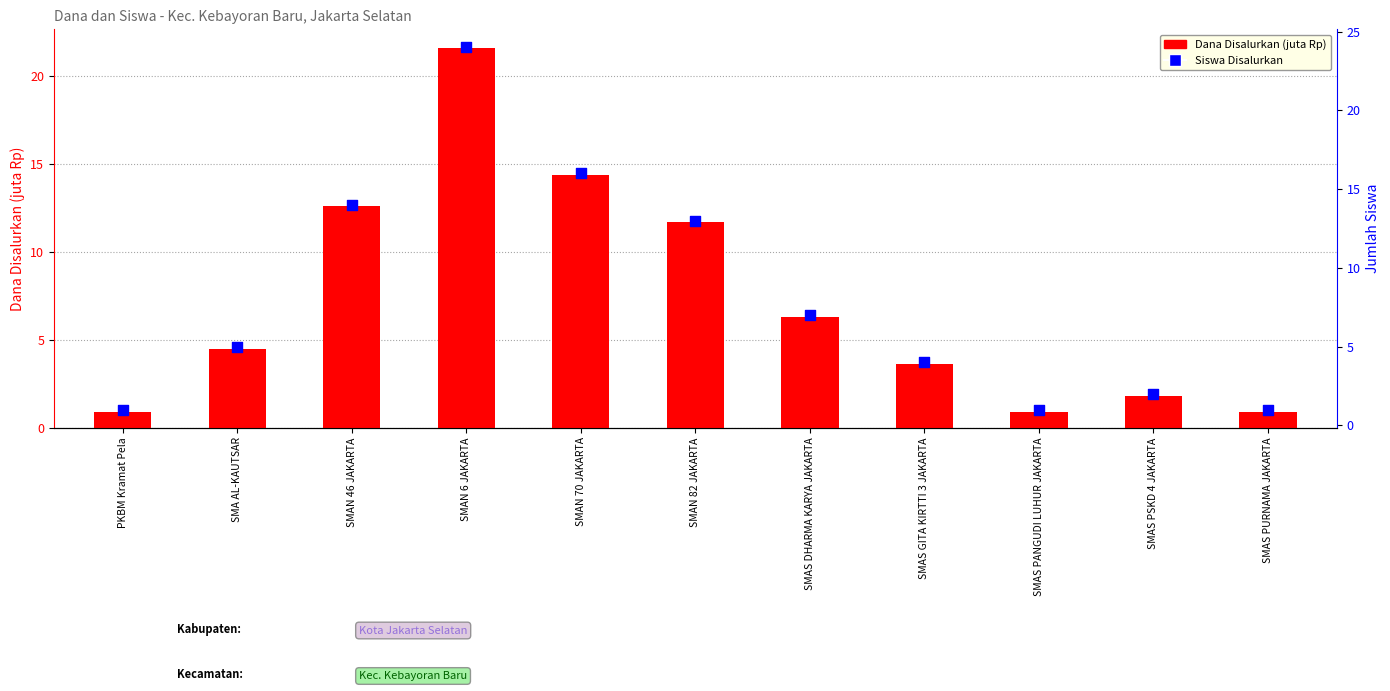

Which series has the widest spread of Y values?

Siswa Disalurkan